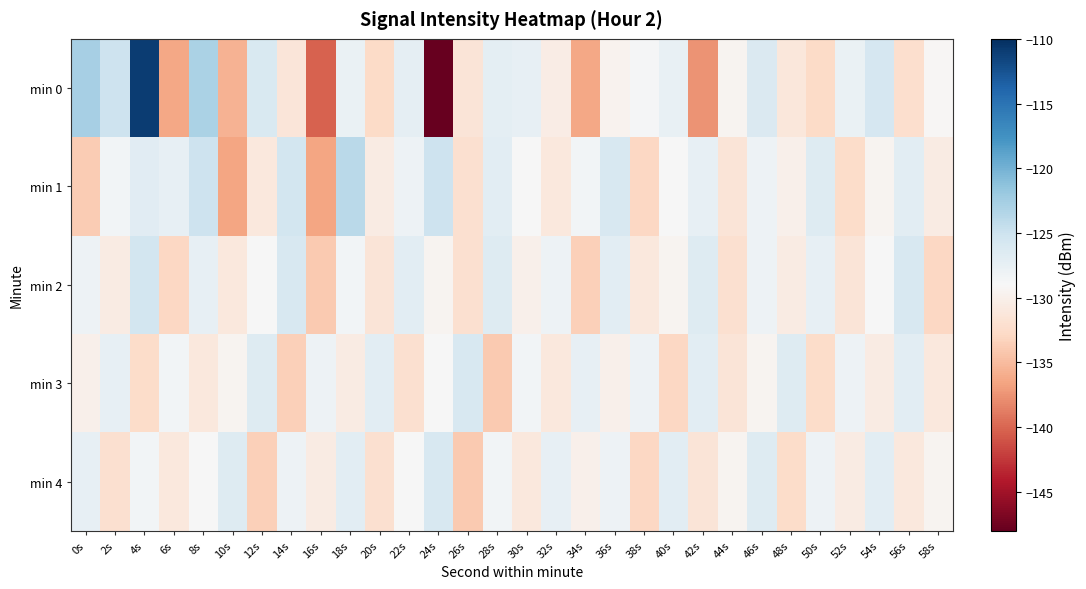

Reading left to right, what are all the values shown in this chart?

min 0: 0s=-122.7	2s=-125.1	4s=-111.0	6s=-136.4	8s=-123.1	10s=-135.7	12s=-126.1	14s=-131.3	16s=-140.2	18s=-127.8	20s=-132.6	22s=-127.3	24s=-147.9	26s=-131.5	28s=-127.2	30s=-127.4	32s=-130.4	34s=-136.3	36s=-129.6	38s=-128.8	40s=-127.6	42s=-137.6	44s=-129.5	46s=-126.3	48s=-131.1	50s=-132.7	52s=-127.8	54s=-125.8	56s=-132.2	58s=-129.2
min 1: 0s=-133.8	2s=-128.5	4s=-126.8	6s=-127.5	8s=-125.1	10s=-136.6	12s=-131.0	14s=-125.5	16s=-136.6	18s=-123.8	20s=-130.5	22s=-128.0	24s=-125.0	26s=-132.0	28s=-127.0	30s=-129.0	32s=-131.0	34s=-128.5	36s=-126.0	38s=-133.0	40s=-129.0	42s=-127.5	44s=-131.5	46s=-128.0	48s=-130.0	50s=-126.5	52s=-132.5	54s=-129.5	56s=-127.0	58s=-130.5
min 2: 0s=-128.0	2s=-130.5	4s=-125.5	6s=-133.0	8s=-127.5	10s=-131.0	12s=-129.0	14s=-126.0	16s=-134.0	18s=-128.5	20s=-131.5	22s=-127.0	24s=-129.5	26s=-132.0	28s=-126.5	30s=-130.0	32s=-128.0	34s=-133.5	36s=-127.0	38s=-131.0	40s=-129.5	42s=-126.5	44s=-132.0	46s=-128.0	48s=-130.5	50s=-127.5	52s=-131.5	54s=-129.0	56s=-126.0	58s=-133.0
min 3: 0s=-130.0	2s=-127.5	4s=-132.5	6s=-128.5	8s=-131.0	10s=-129.5	12s=-126.5	14s=-133.5	16s=-128.0	18s=-130.5	20s=-127.0	22s=-132.0	24s=-129.0	26s=-126.0	28s=-134.0	30s=-128.5	32s=-131.0	34s=-127.5	36s=-130.0	38s=-128.0	40s=-133.0	42s=-127.0	44s=-131.5	46s=-129.5	48s=-126.5	50s=-132.5	52s=-128.0	54s=-130.5	56s=-127.0	58s=-131.0
min 4: 0s=-127.5	2s=-132.0	4s=-128.5	6s=-131.0	8s=-129.0	10s=-126.5	12s=-133.5	14s=-128.0	16s=-130.5	18s=-127.0	20s=-132.0	22s=-129.0	24s=-126.0	26s=-134.0	28s=-128.5	30s=-131.0	32s=-127.5	34s=-130.0	36s=-128.0	38s=-133.0	40s=-127.0	42s=-131.5	44s=-129.5	46s=-126.5	48s=-132.5	50s=-128.0	52s=-130.5	54s=-127.0	56s=-131.0	58s=-129.5